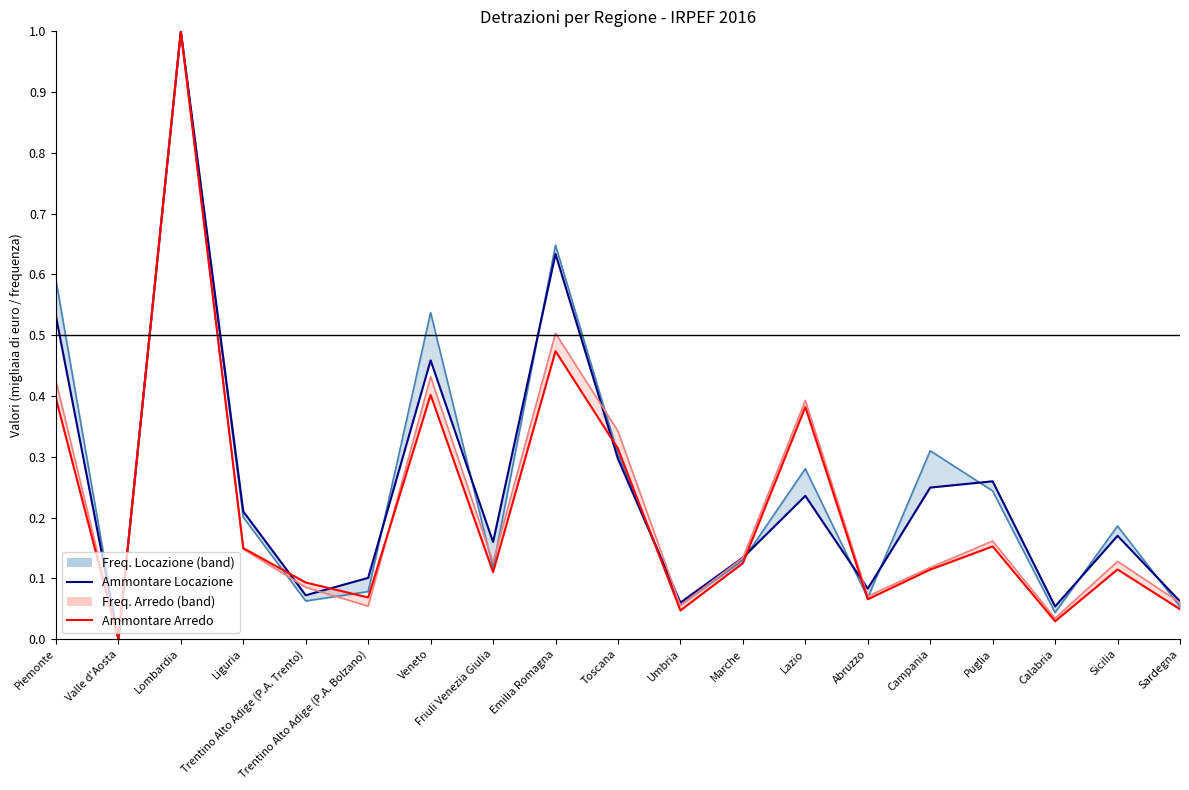

What is the sum of the Ammontare Locazione values at Sicilia and Lazio?

0.5